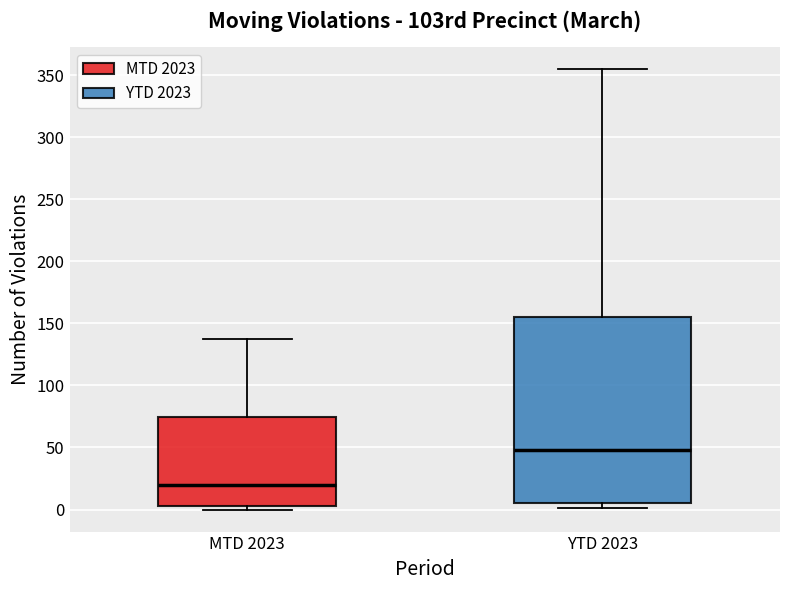

Reading left to right, transcribe this box plot: for each box, give where its median line is, the range the box spans, and where its two whiskers end, as read against the y-axis. The values are not printed on the chart, so give them approximately, as read against the axis.

MTD 2023: median 20, box 5 to 75, whiskers 0 to 135
YTD 2023: median 50, box 5 to 155, whiskers 0 to 355